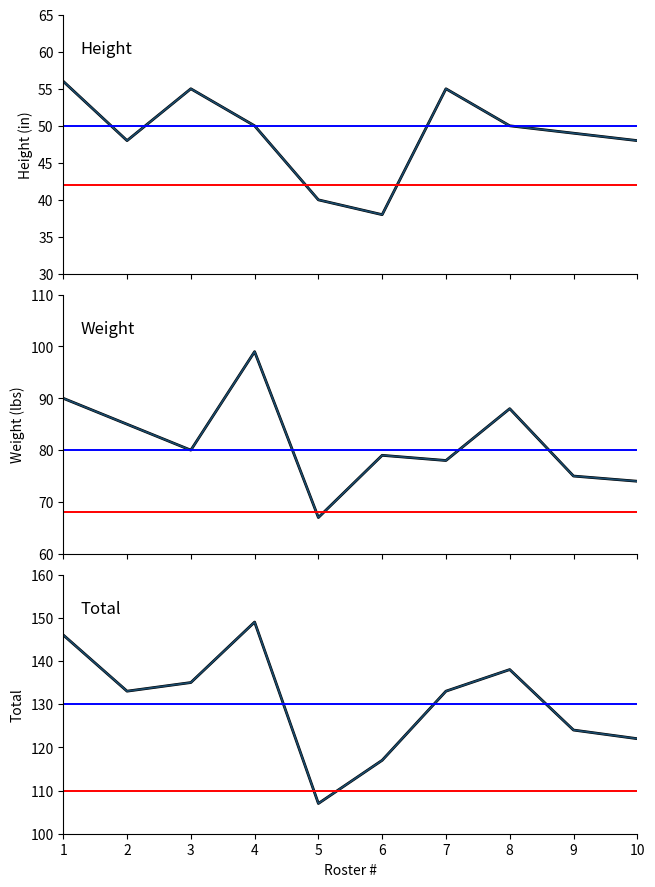

True or false: Total and Height intersect in this chart.

False